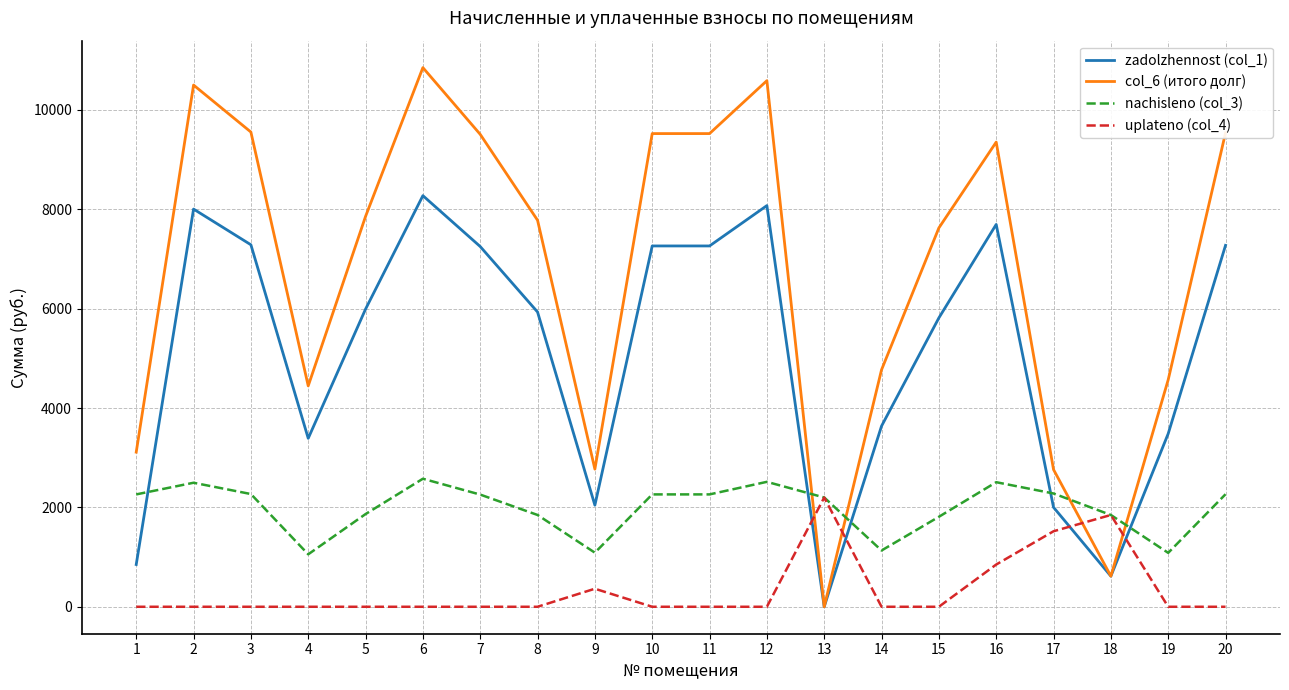

True or false: col_6 (итого долг) and nachisleno (col_3) intersect in this chart.

True